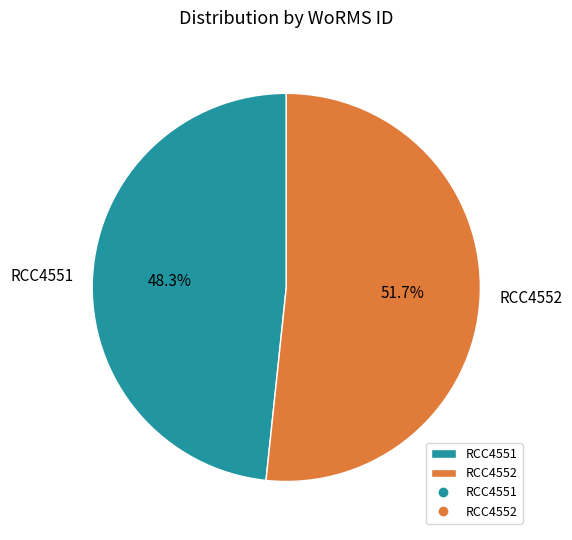

Approximately how many times larger is the value at RCC4551 compared to RCC4552?

0.9